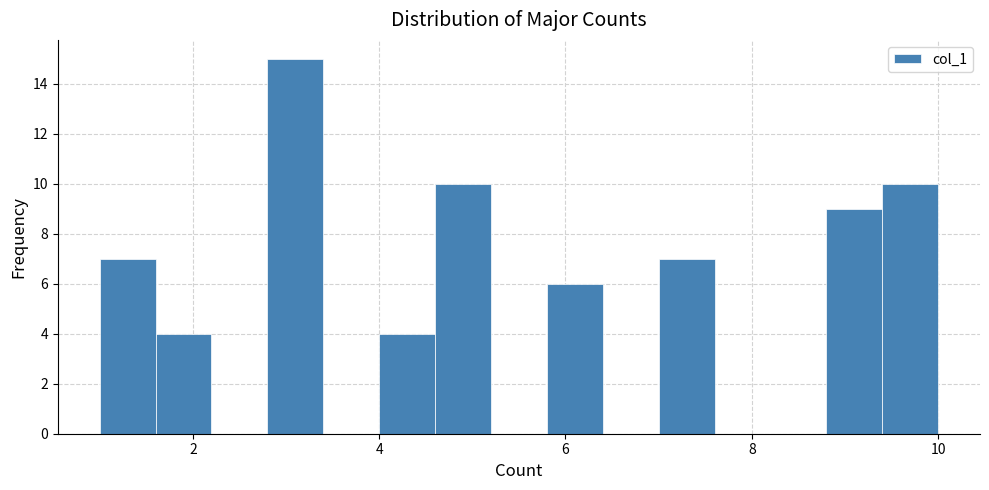

Around what value on the x-axis is the tallest bar? Give the approximate position of its centre, as read against the axis.

3.2